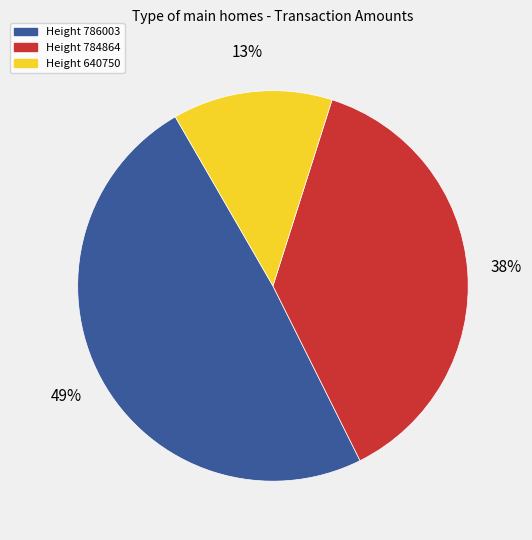

Is there any slice that represents more than half of the pie?

No